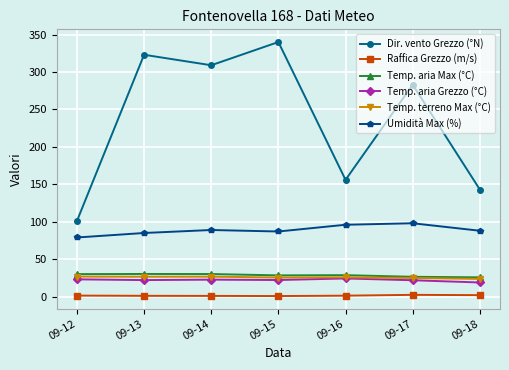

True or false: Temp. aria Grezzo (°C) and Raffica Grezzo (m/s) intersect in this chart.

False